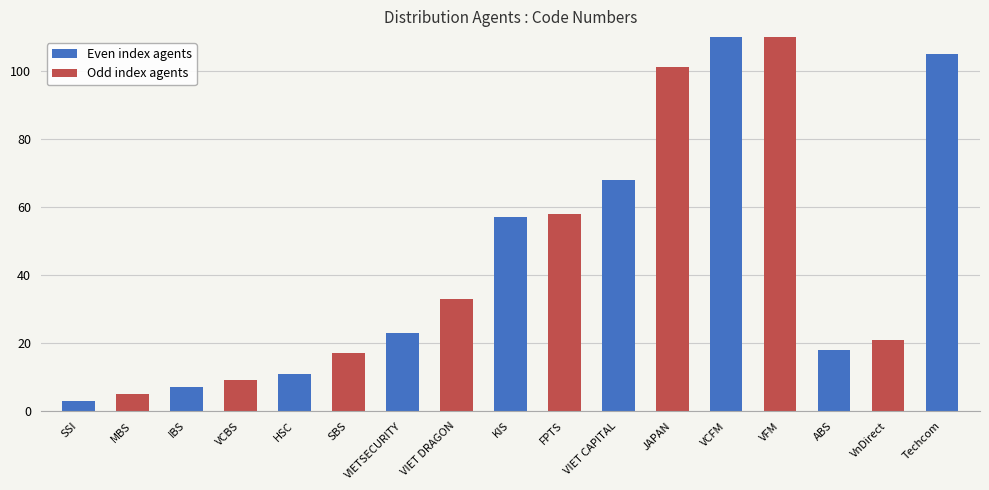

What is the value of the 9th bar from the left?

57